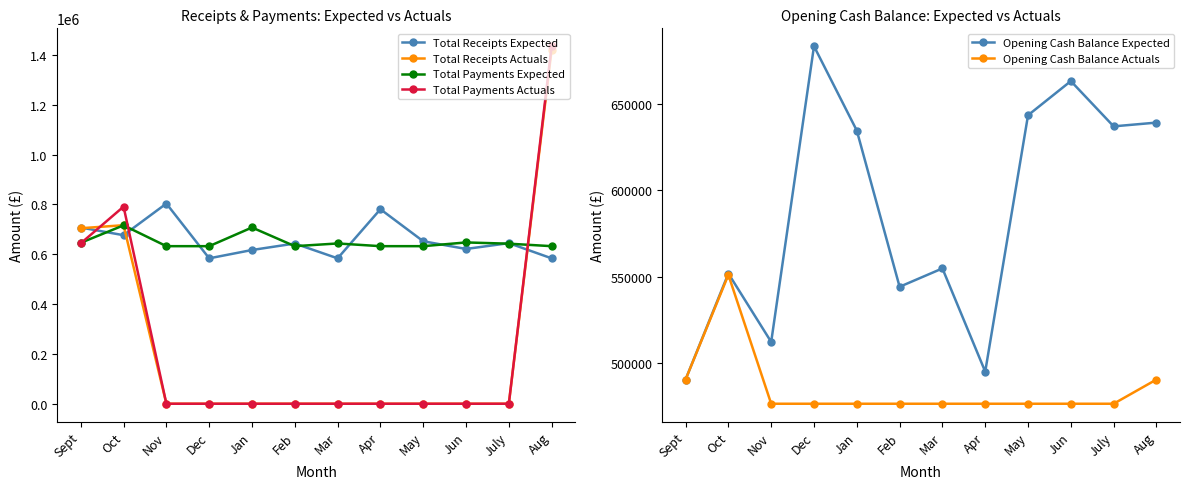

What is the difference between the maximum and minimum values in the Total Receipts Expected series?

219931